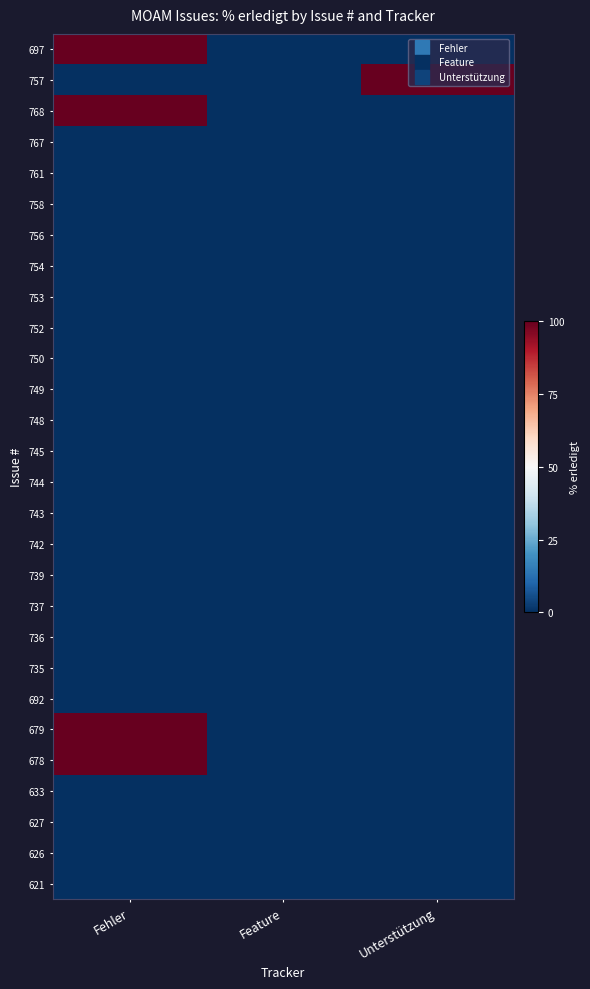

Which series changed the most between Fehler and Unterstützung?

697